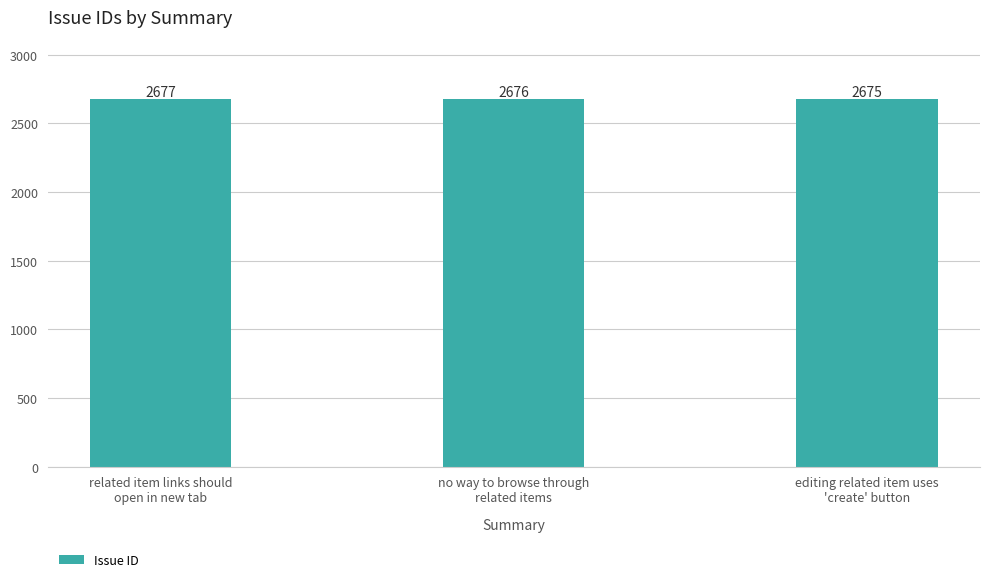

How many distinct data groups are displayed?

1